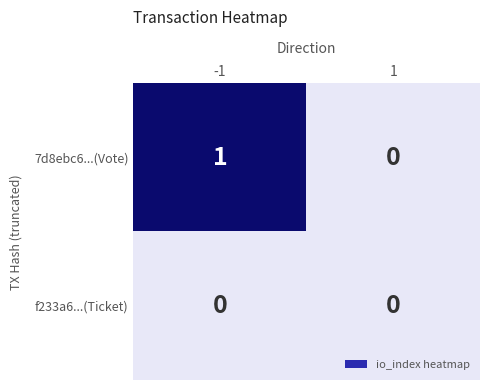

Which series has the widest spread of values?

7d8ebc6...(Vote)